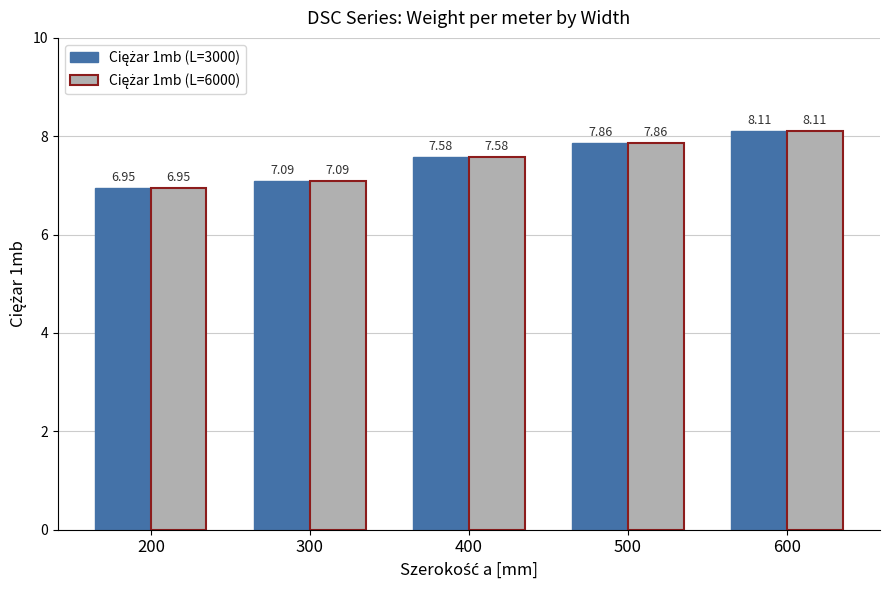

At which category is the sum across all series the highest?

600